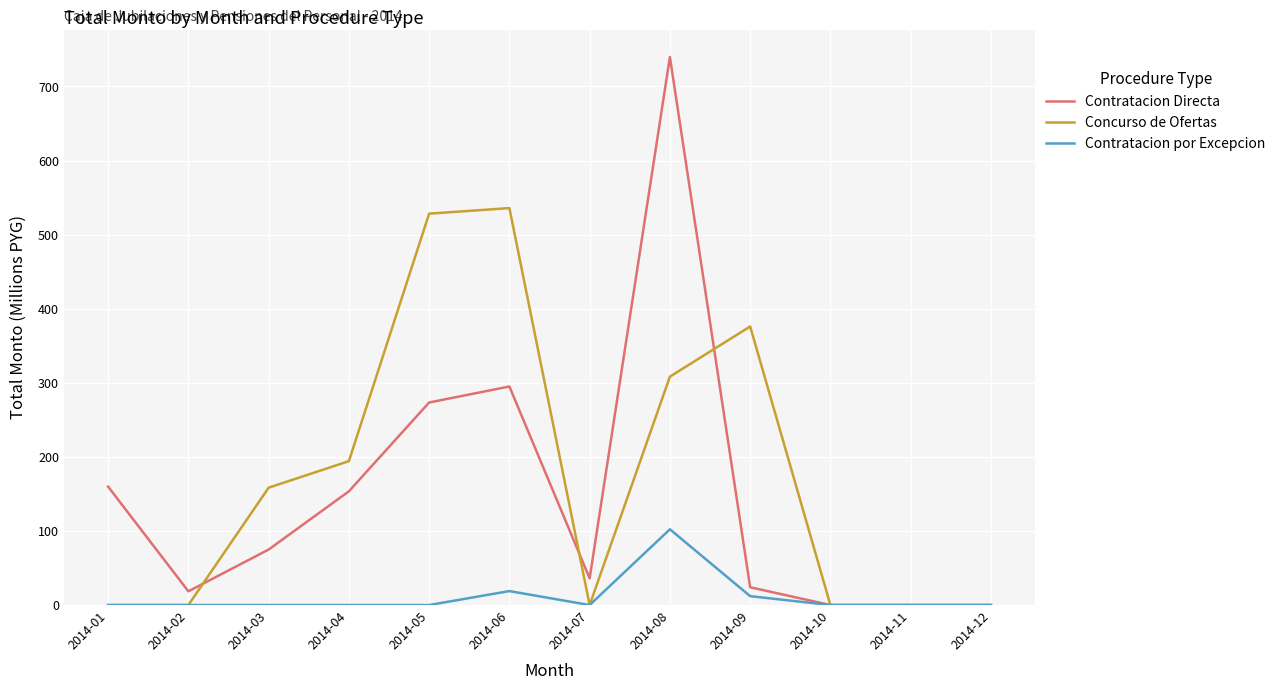

Reading left to right, list all the values displayed in this chart.

Contratacion Directa: 2014-01=159.8	2014-02=18.5	2014-03=74.9	2014-04=153.5	2014-05=273.4	2014-06=295.0	2014-07=36.0	2014-08=739.8	2014-09=24.0	2014-10=0.0	2014-11=0.0	2014-12=0.0
Concurso de Ofertas: 2014-01=0.0	2014-02=0.0	2014-03=158.4	2014-04=194.2	2014-05=528.3	2014-06=535.8	2014-07=0.0	2014-08=308.3	2014-09=376.0	2014-10=0.0	2014-11=0.0	2014-12=0.0
Contratacion por Excepcion: 2014-01=0.0	2014-02=0.0	2014-03=0.0	2014-04=0.0	2014-05=0.0	2014-06=18.9	2014-07=0.0	2014-08=102.3	2014-09=12.0	2014-10=0.0	2014-11=0.0	2014-12=0.0